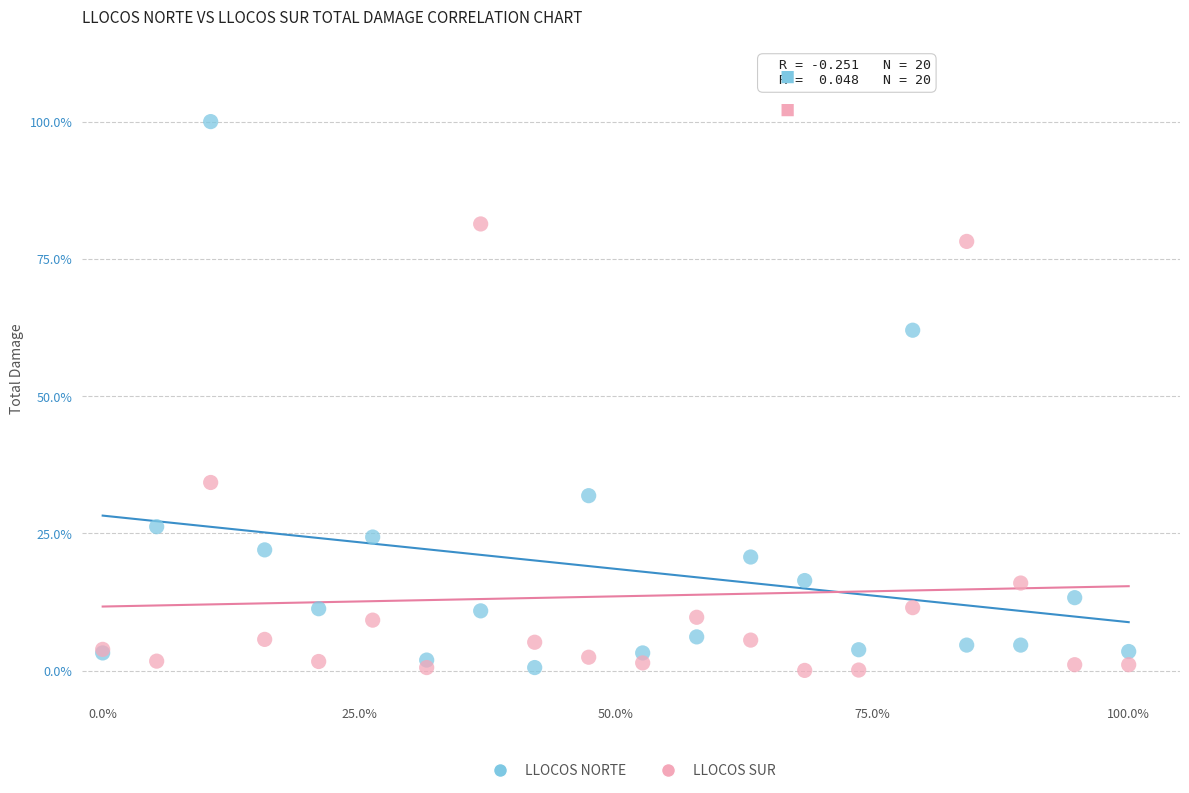

Which series has the largest Y range (max minus min)?

LLOCOS NORTE